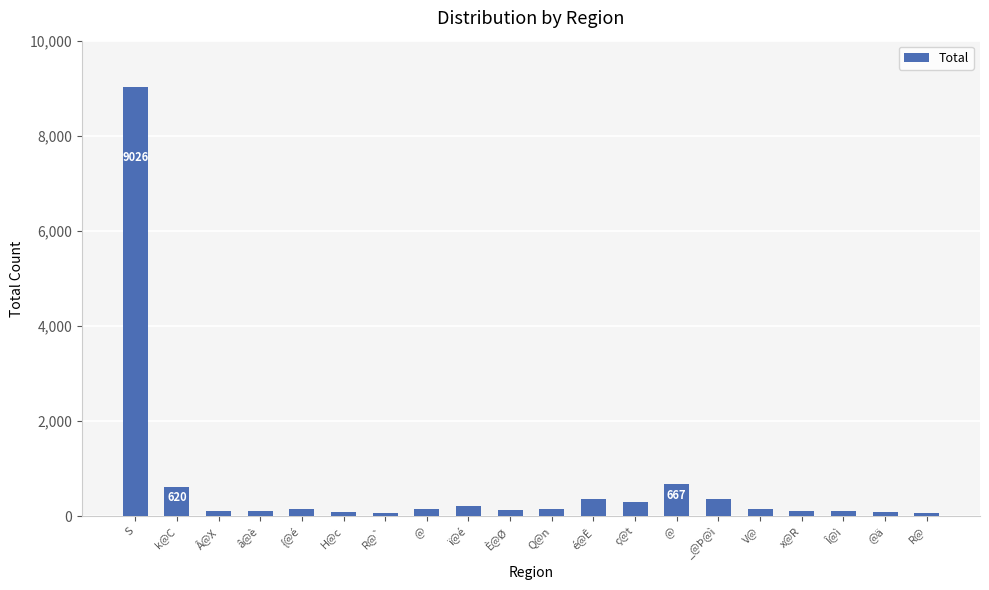

Reading left to right, what are all the values shown in this chart?

9026	620	109	107	151	78	70	147	205	118	143	361	287	667	356	139	115	109	86	61